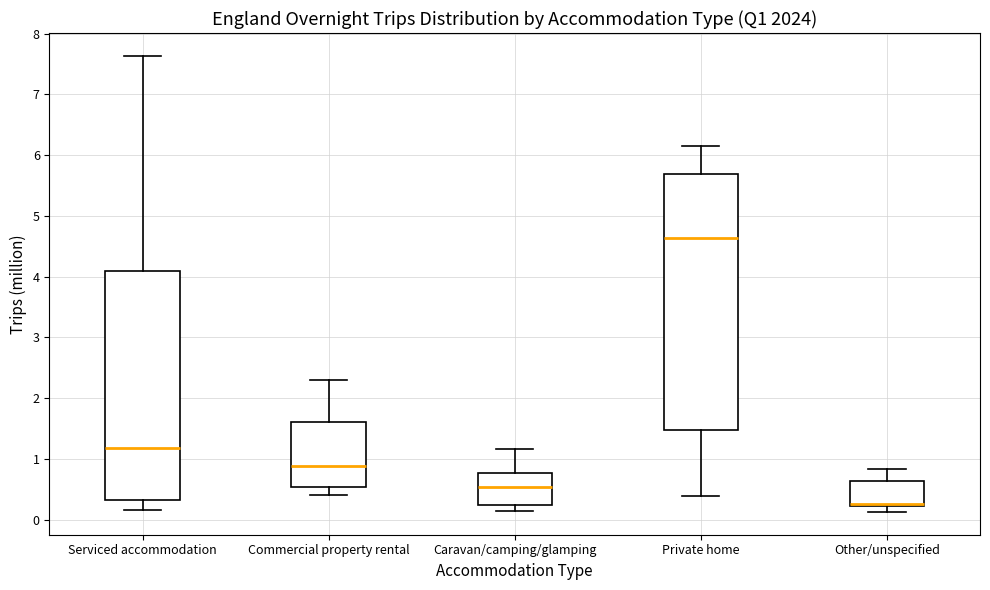

Which box's median line is the highest?

Private home